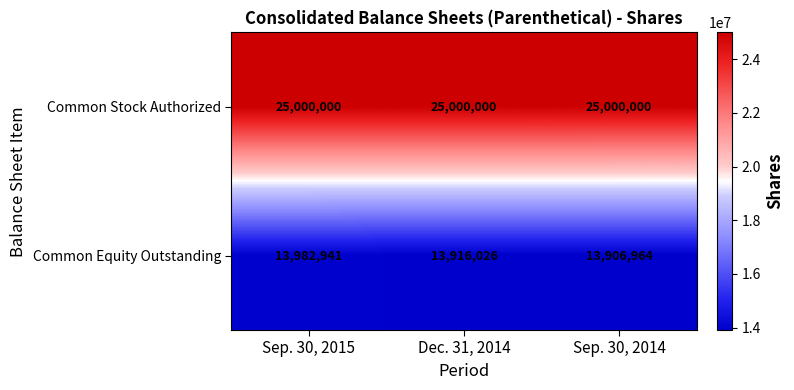

At how many categories does at least one series exceed 15823269?

3